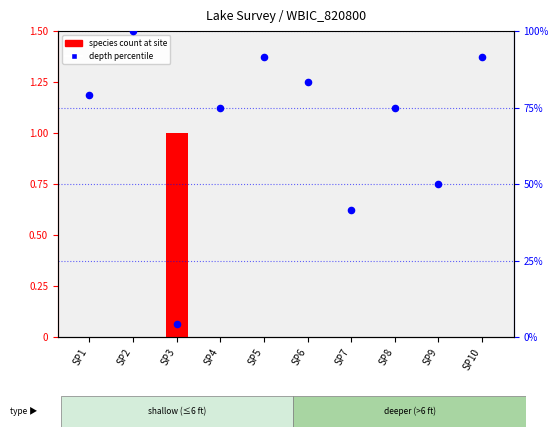

Which series has the widest spread of Y values?

depth percentile